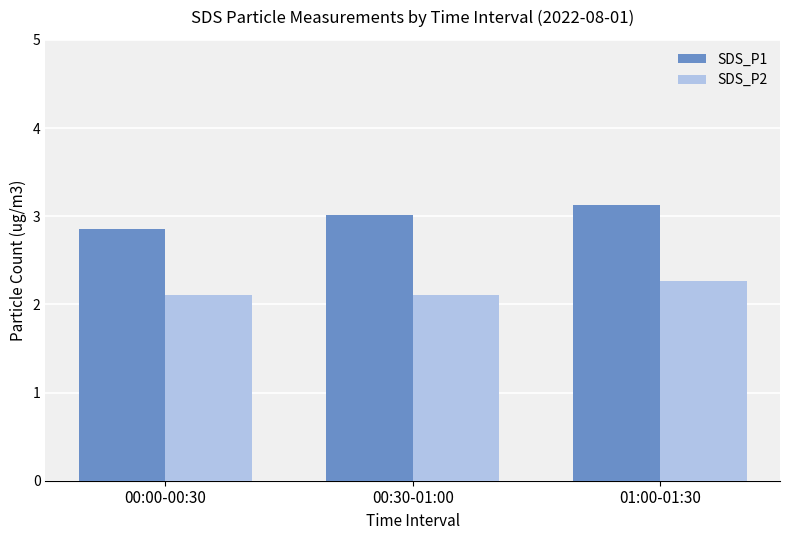

At how many categories does at least one series exceed 2?

3